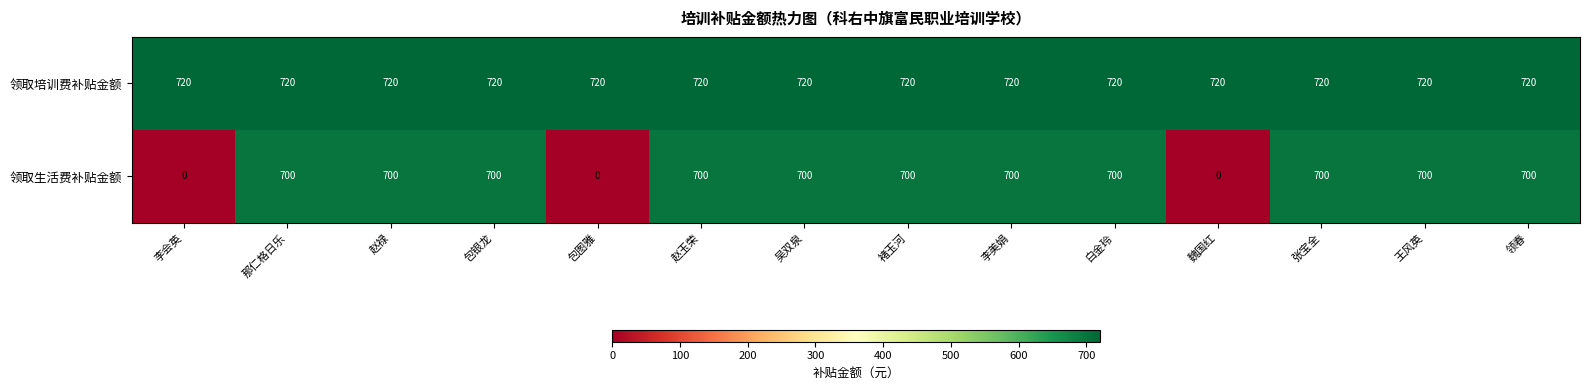

What value does the 领取培训费补贴金额 series have at 王风英?

720